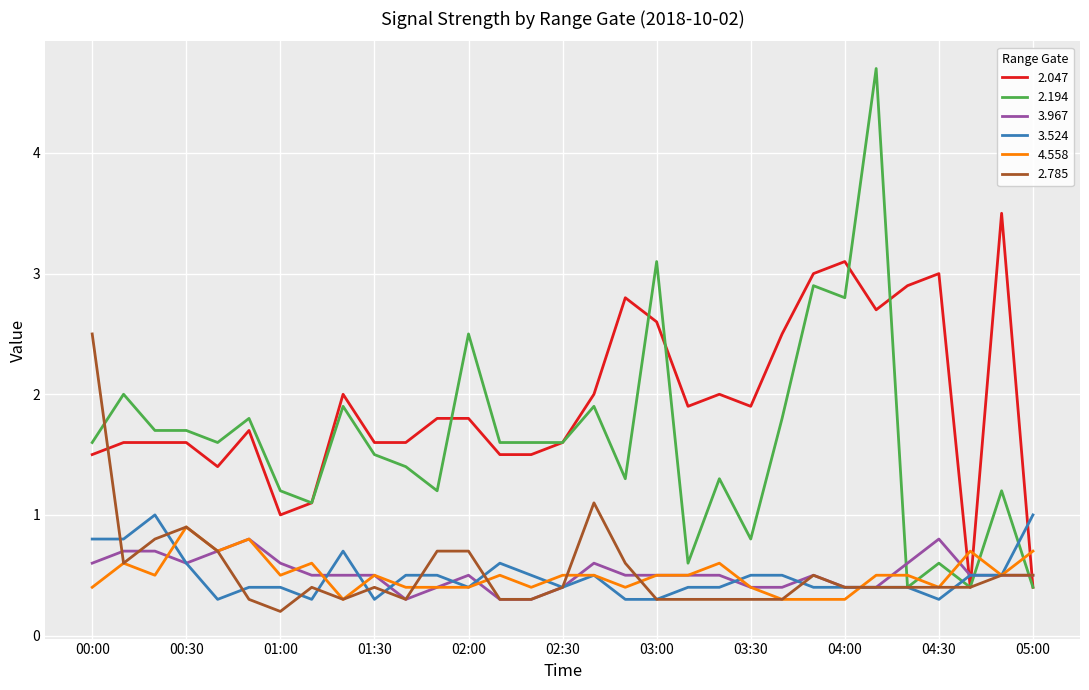

Which series has the largest range (max minus min)?

2.194